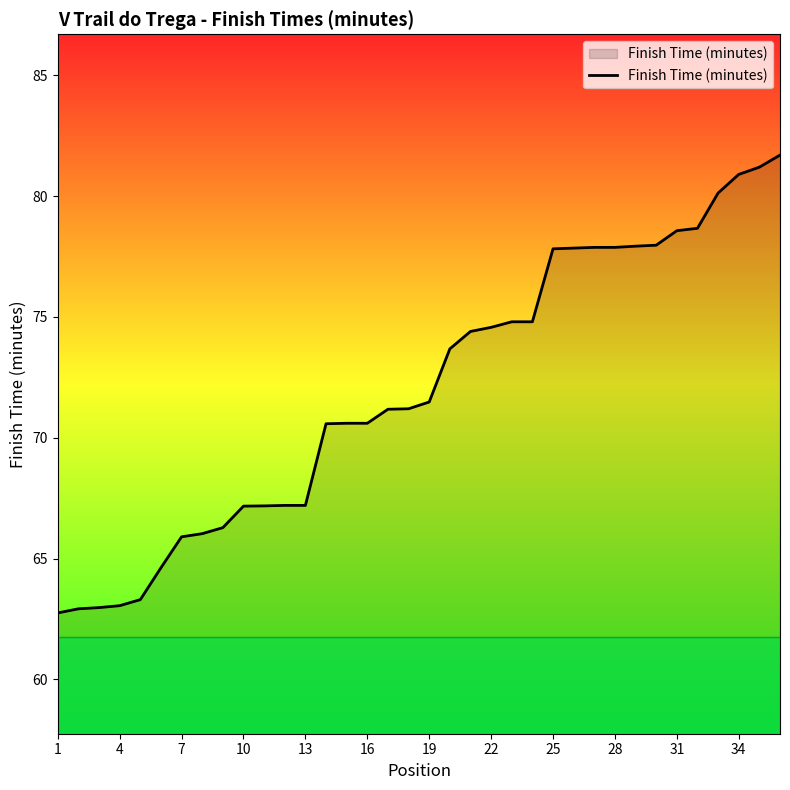

What is the maximum value shown in the chart?

81.7